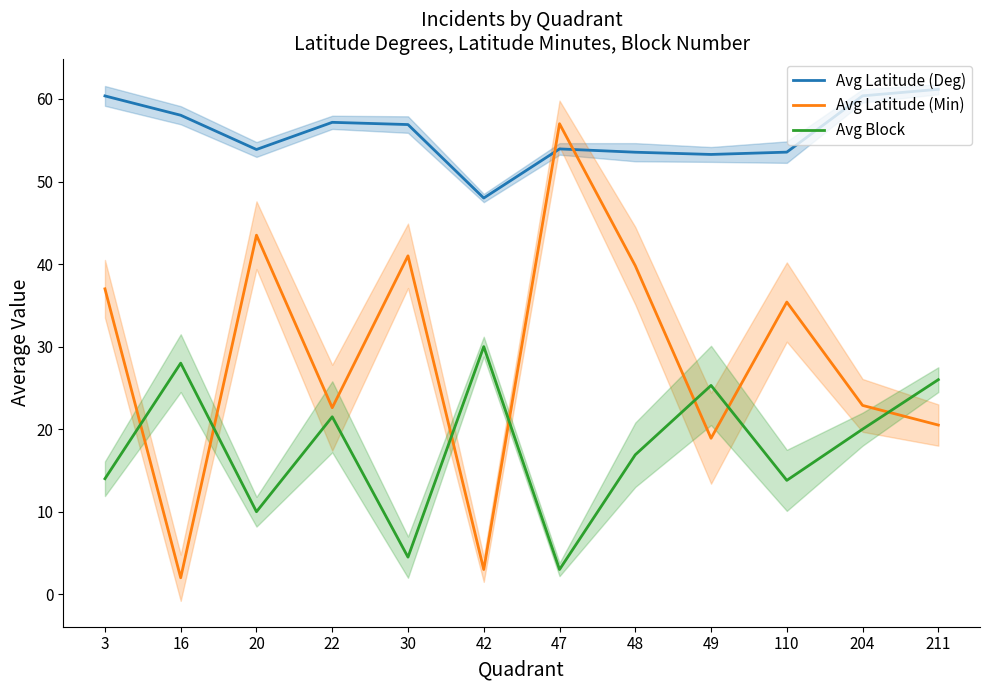

Which series changed the most between 16 and 47?

Avg Latitude (Min)